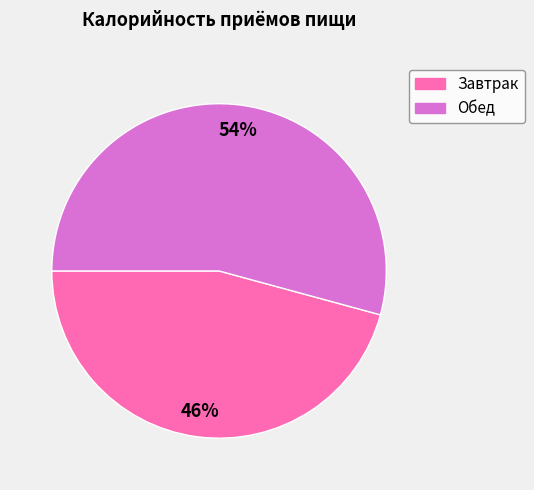

Is it true that Обед is 65% of the pie?

False